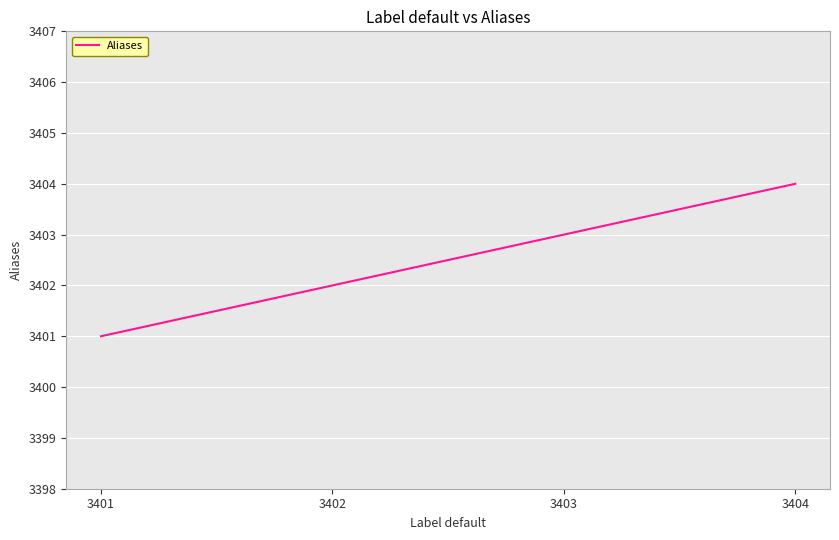

Count the number of data series in this chart.

1